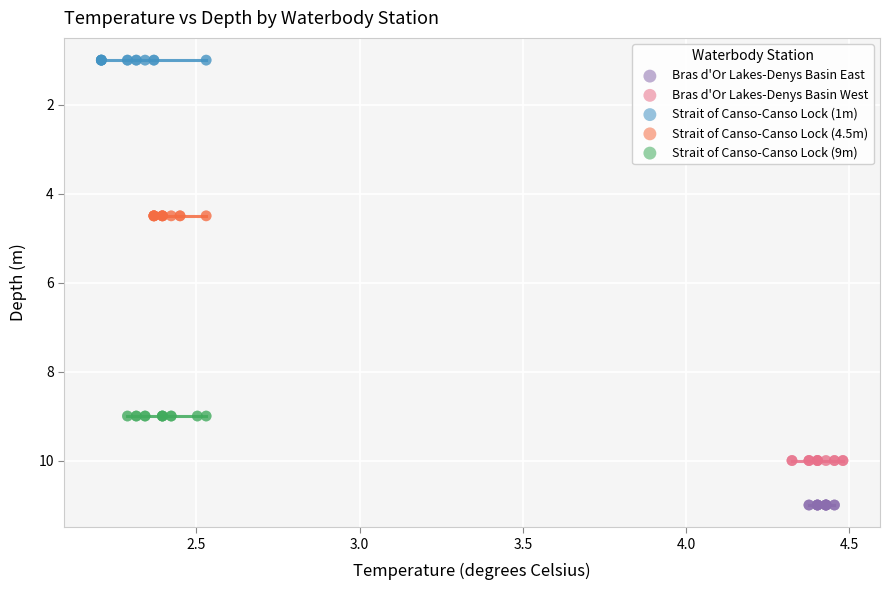

Which series reaches the maximum Y coordinate?

Bras d'Or Lakes-Denys Basin East